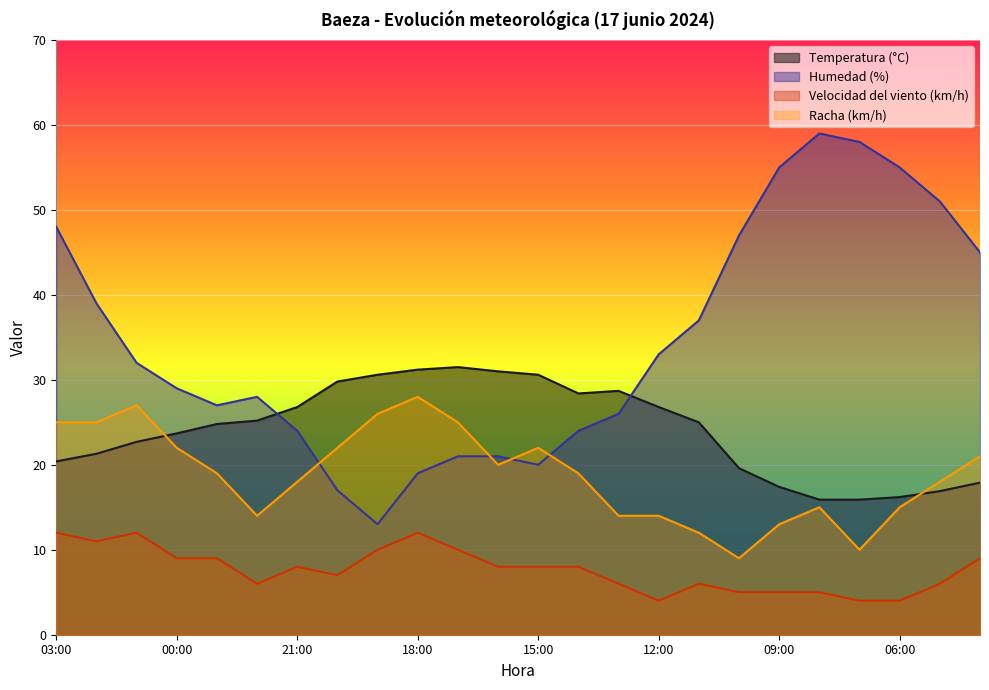

True or false: Velocidad del viento (km/h) and Temperatura (°C) cross at least once.

False